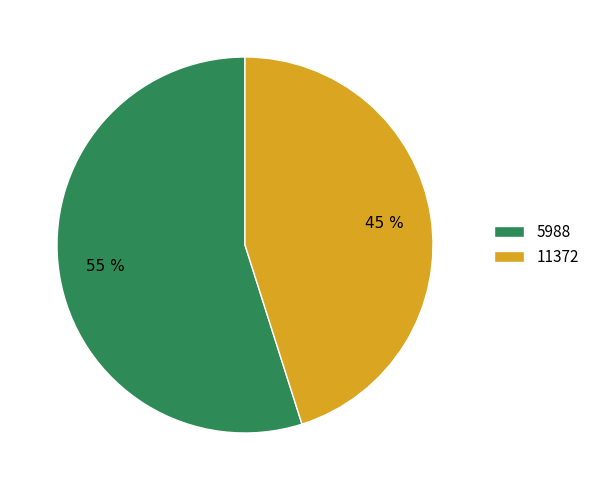

Which category has the smallest portion of the pie?

11372